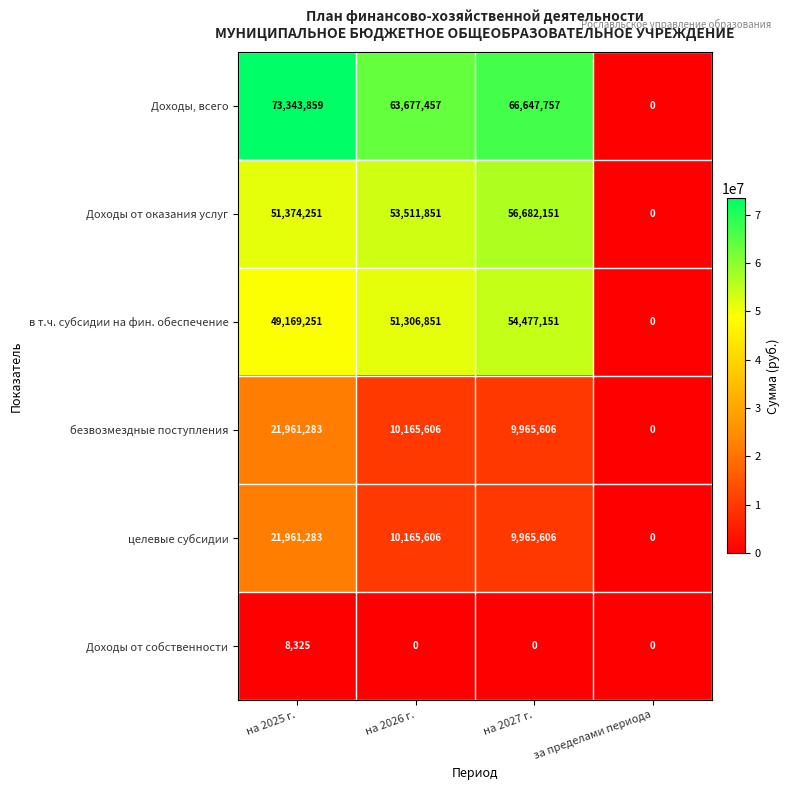

Rank the categories by Доходы от оказания услуг value from lowest to highest.

за пределами периода, на 2025 г., на 2026 г., на 2027 г.